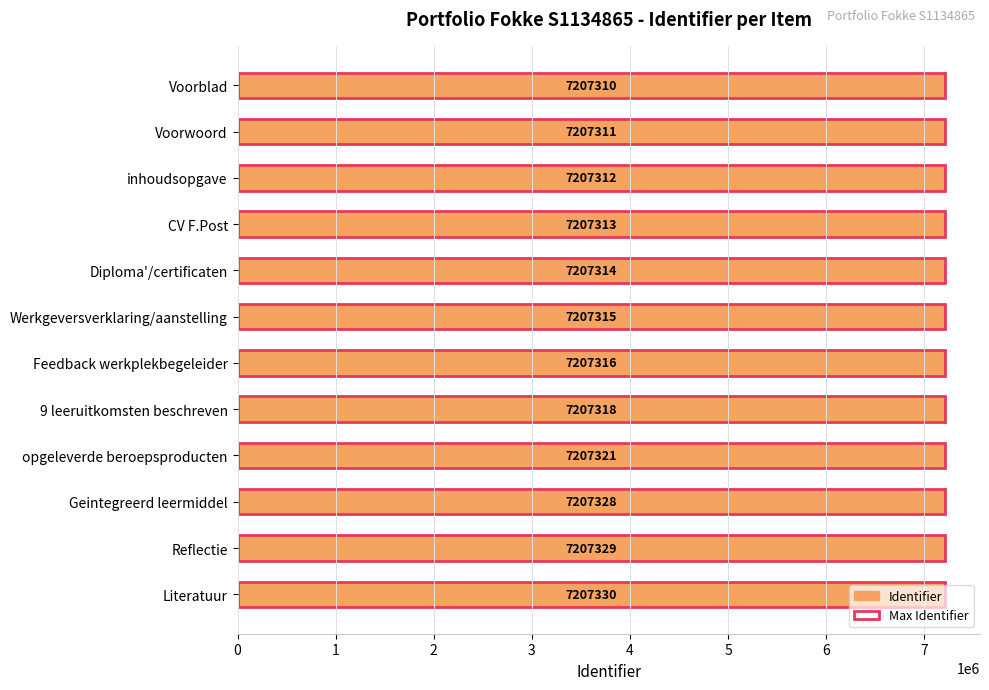

True or false: Max Identifier has a value of 0.8 at 0.

False